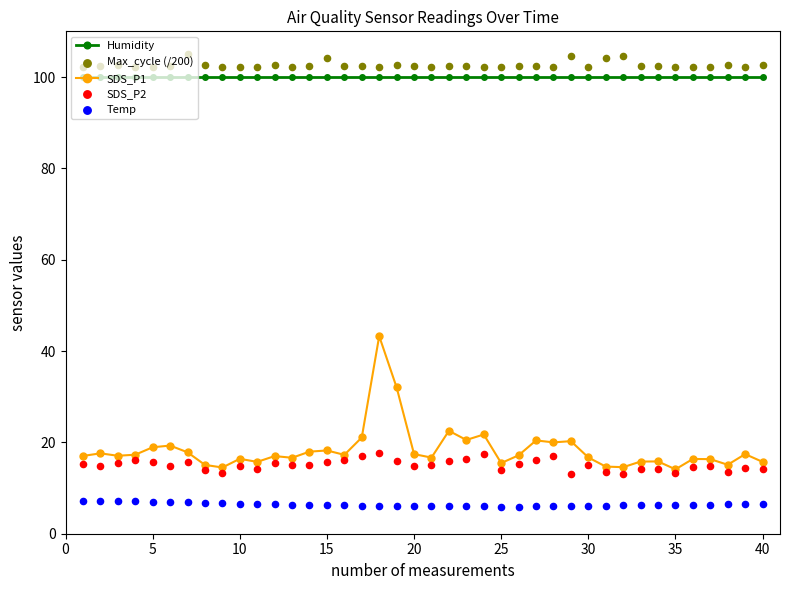

Which series reaches the minimum Y coordinate?

Temp